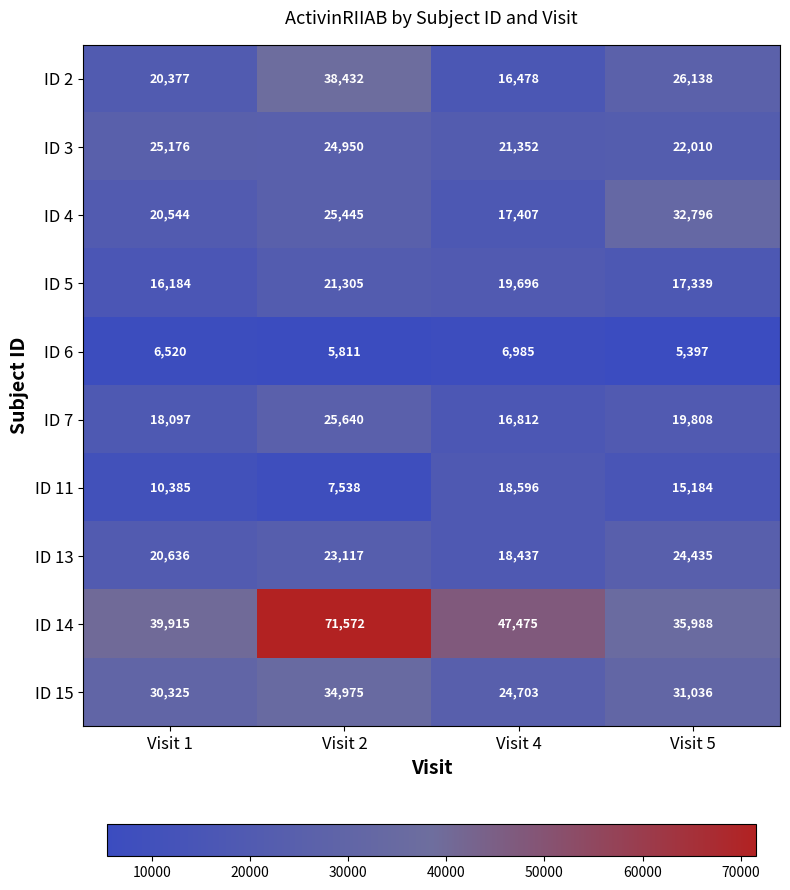

At which category is the sum across all series the highest?

Visit 2